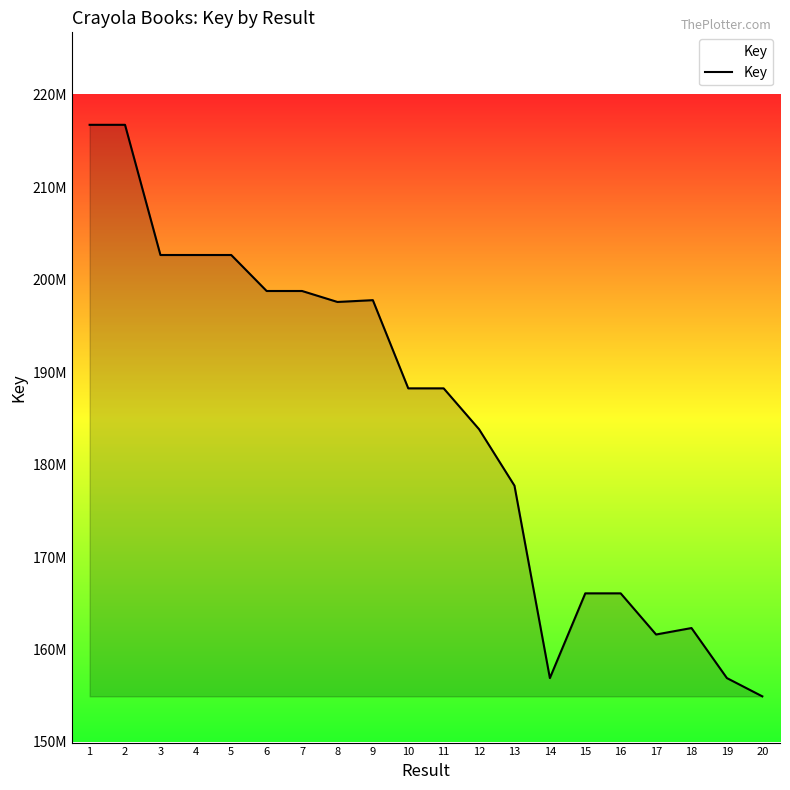

Does the chart display data point markers on the line(s)?

No